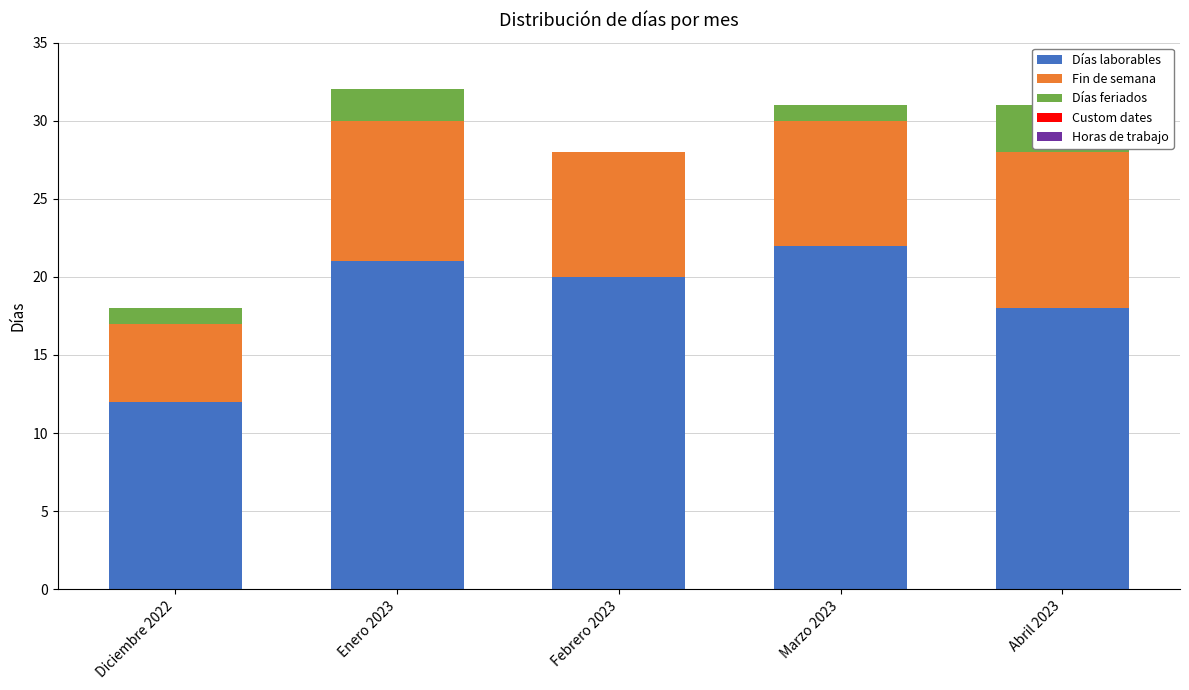

List the series in order of their peak value, highest first.

Días laborables, Fin de semana, Días feriados, Custom dates, Horas de trabajo